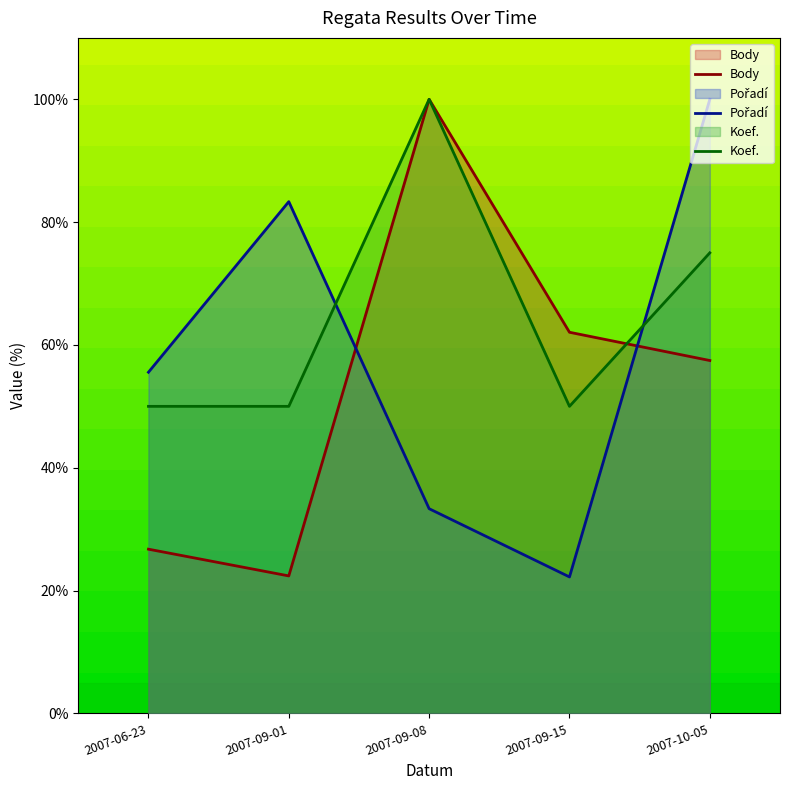

What is the difference between the highest and lowest values at 2007-09-01?

60.9